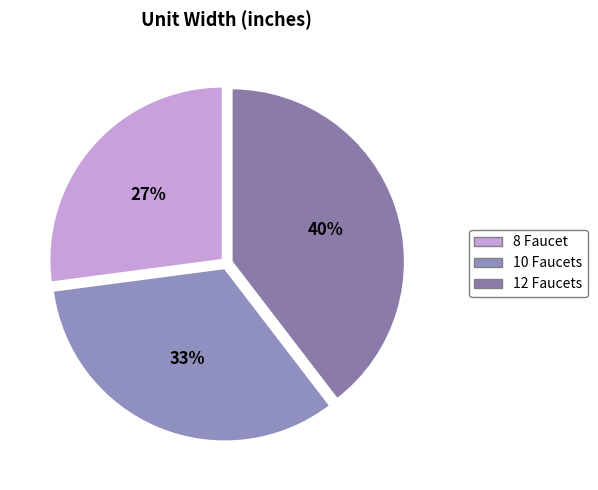

To the nearest percent, what percentage of the pie is 10 Faucets?

33%